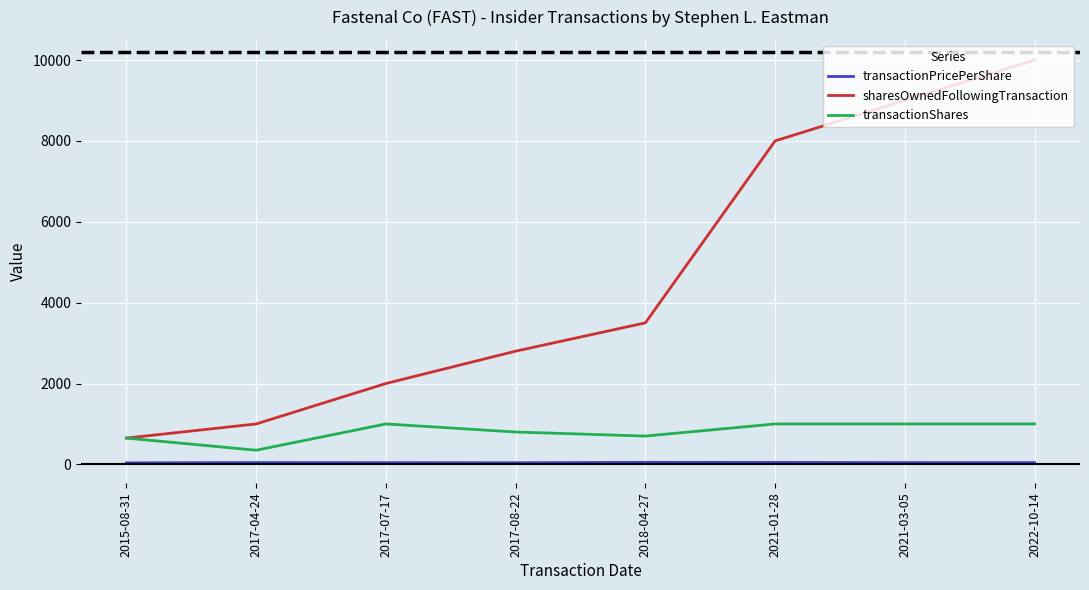

Which series has the widest spread of values?

sharesOwnedFollowingTransaction